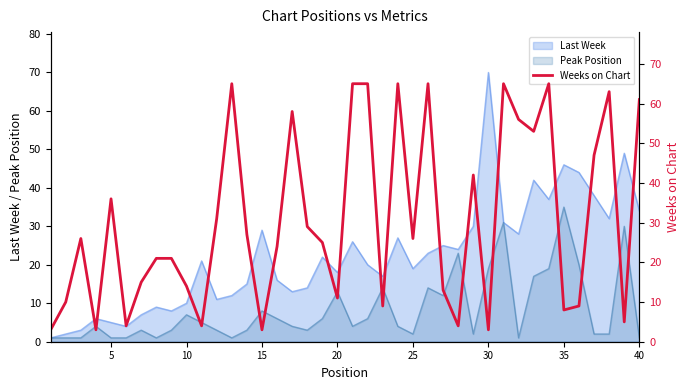

How many interior local peaks (higher than both neighbors) does the data have?

10